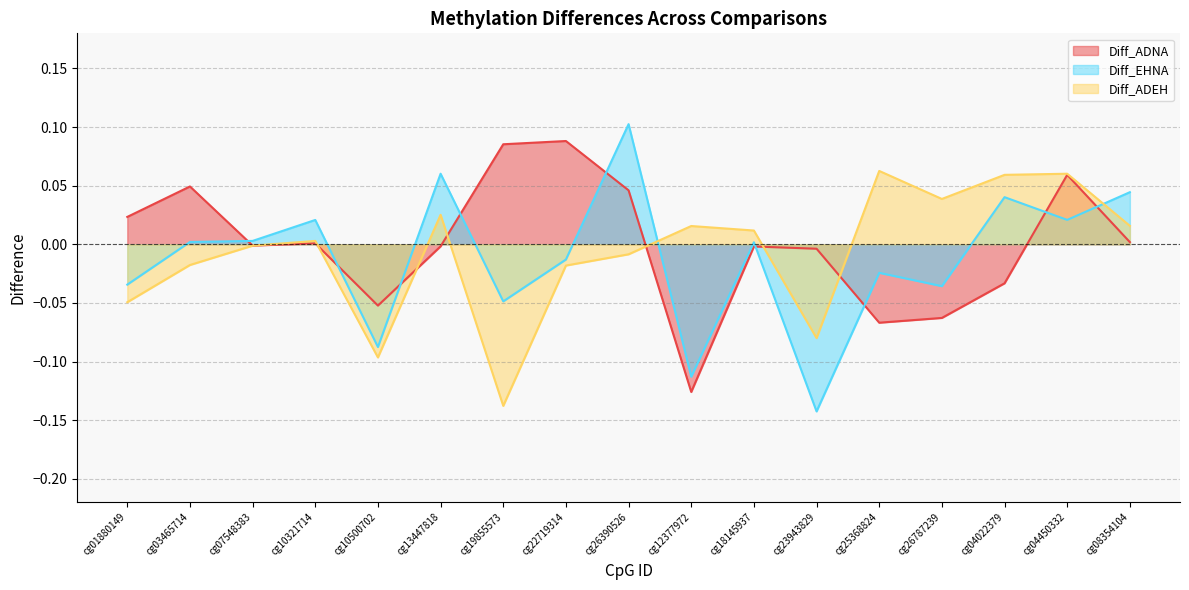

After their last crossing, which series has the higher values: Diff_ADNA or Diff_ADEH?

Diff_ADEH